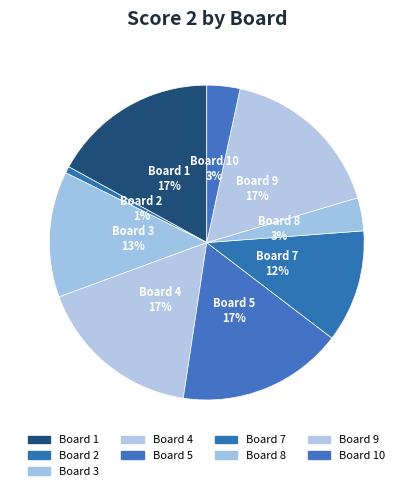

What is the smallest slice in the pie chart?

Board 2